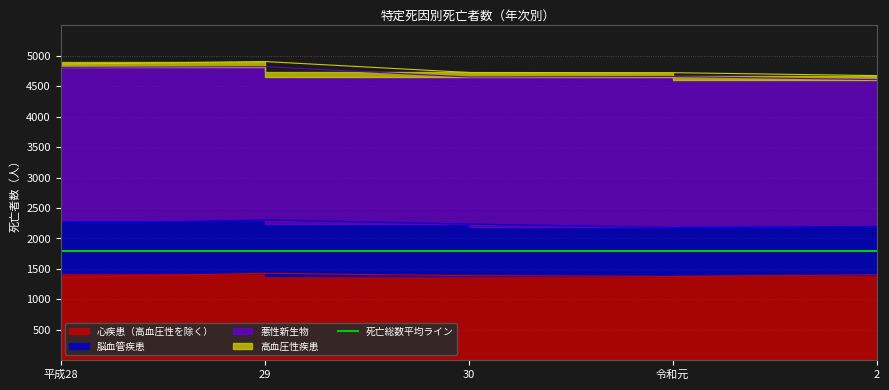

True or false: 高血圧性疾患 and 心疾患（高血圧性を除く） cross at least once.

False